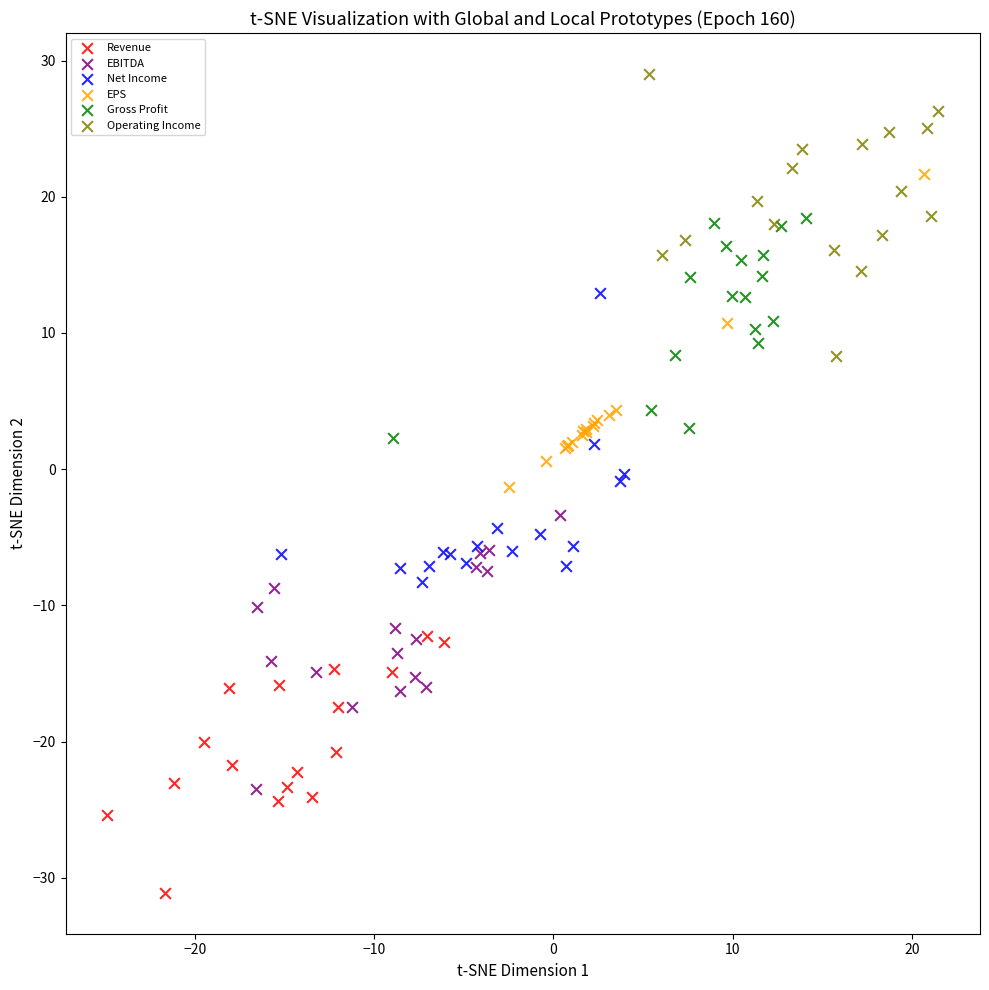

Which series contains the highest Y value?

Operating Income